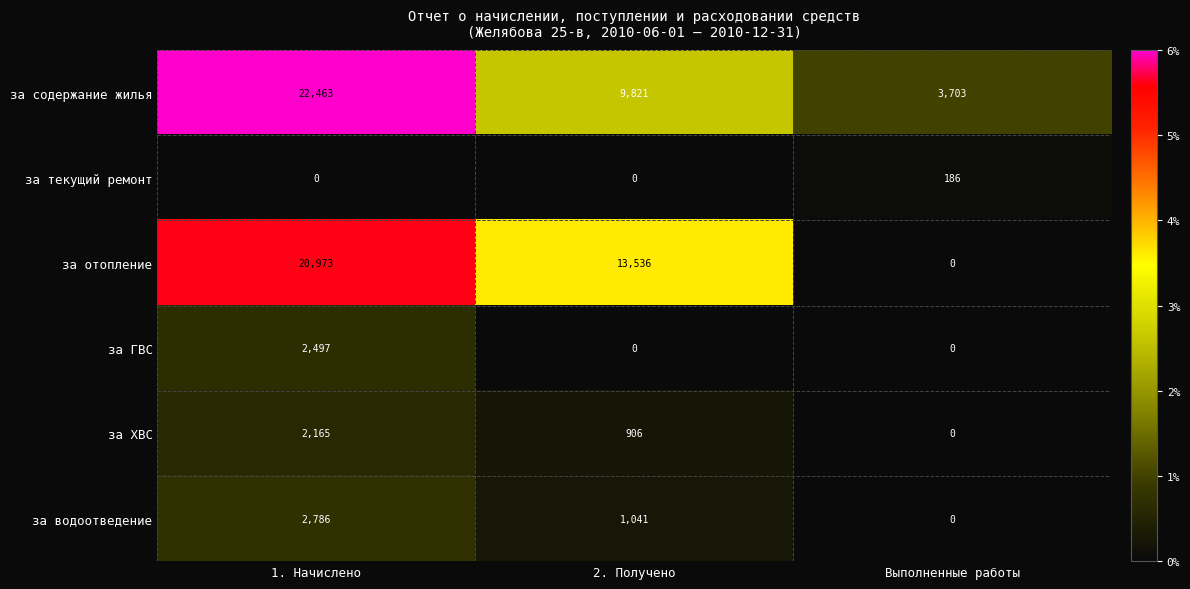

The value of за водоотведение at Выполненные работы is 1743. True or false?

False